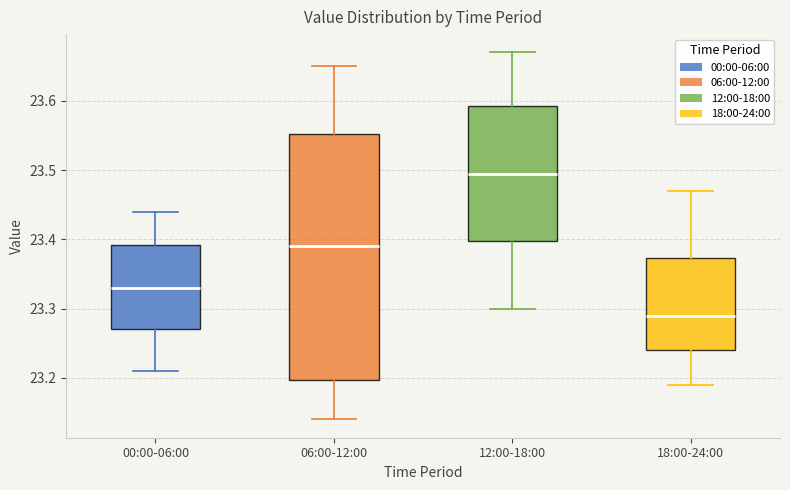

Where does the median line of the box for 12:00-18:00 sit on the y-axis? The values are not printed on the chart, so give them approximately, as read against the axis.

23.50